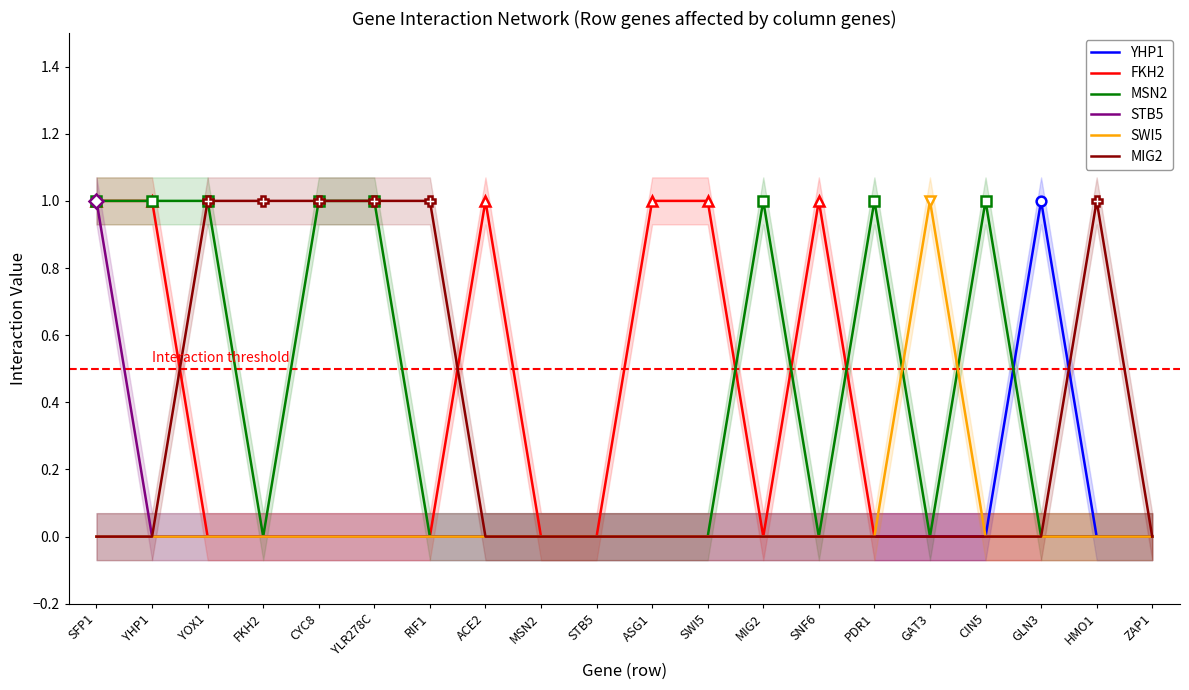

How many distinct data groups are displayed?

6